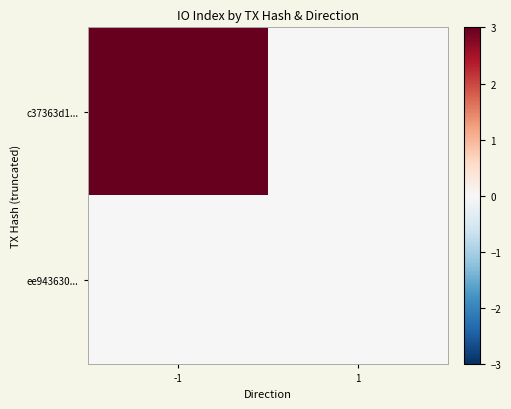

Count the number of categories in the chart.

2